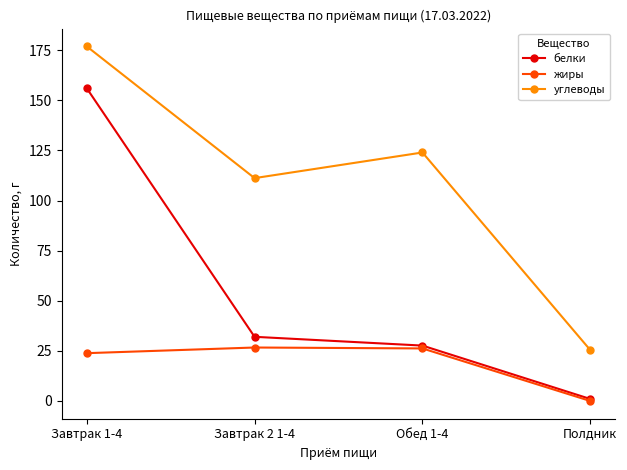

List the series in order of their peak value, highest first.

углеводы, белки, жиры